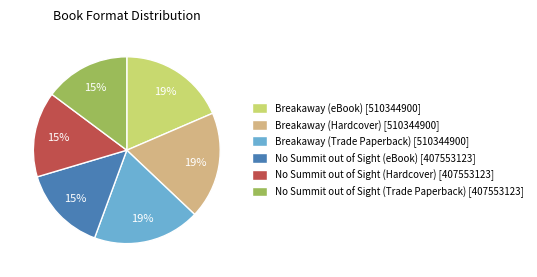

To the nearest percent, what is the average slice percentage?

17%